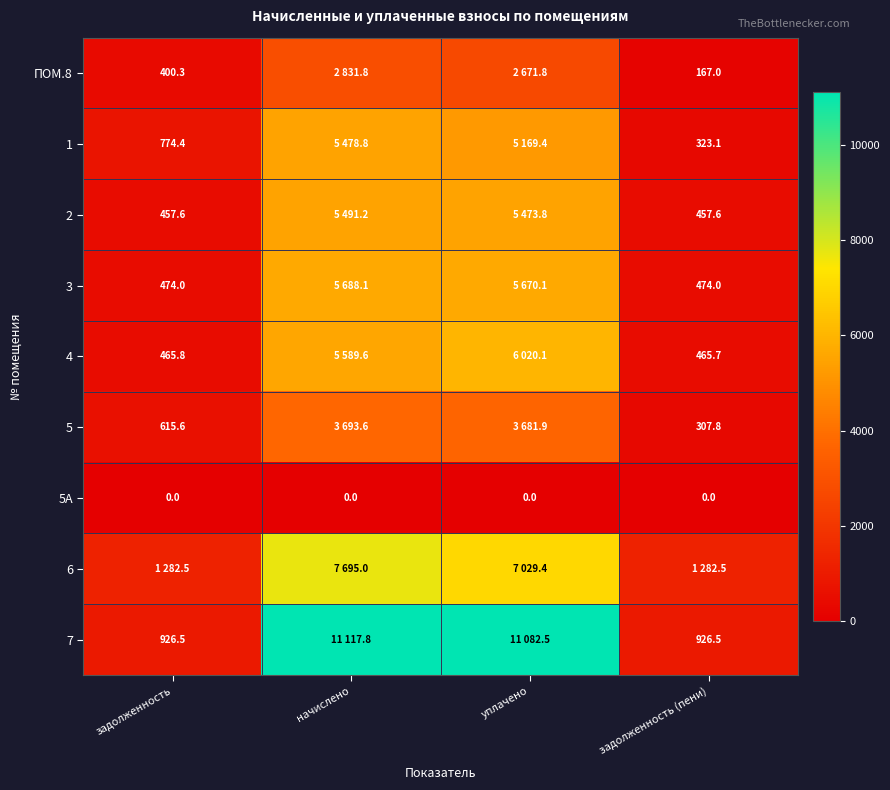

True or false: 5 has a value of 3693.6 at начислено.

True